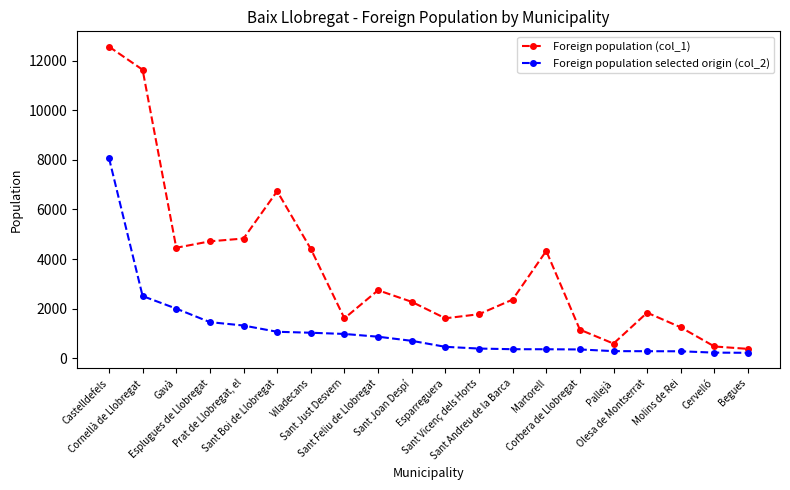

True or false: Foreign population (col_1) has more than 0 interior local peaks.

True